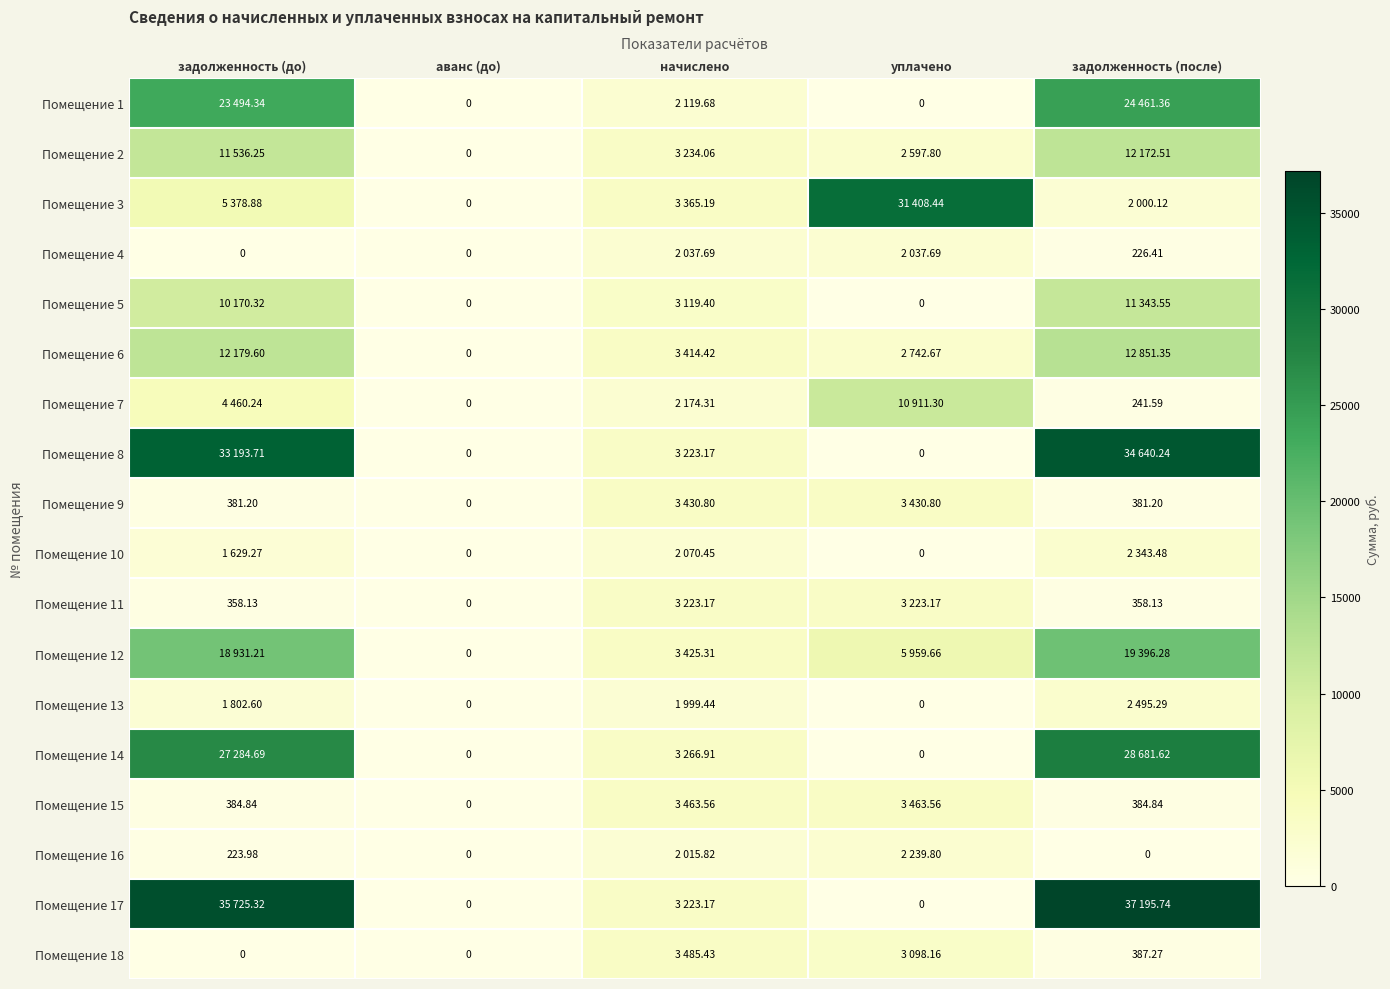

What is the sum of the Помещение 4 values at начислено and аванс (до)?

2037.7